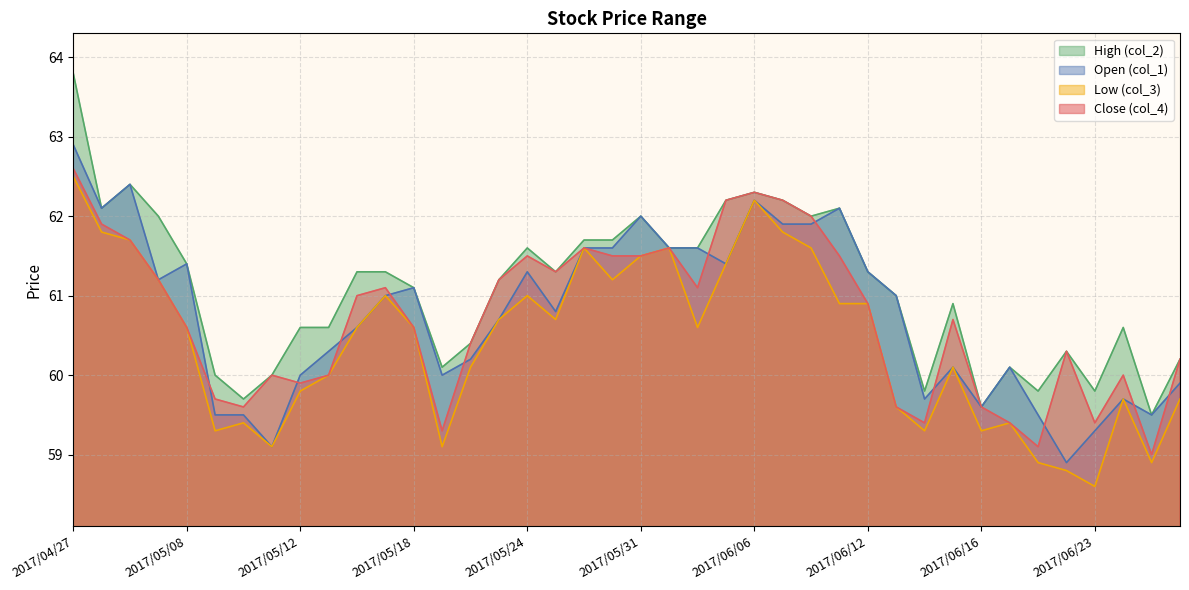

True or false: col_1 and col_2 intersect in this chart.

False